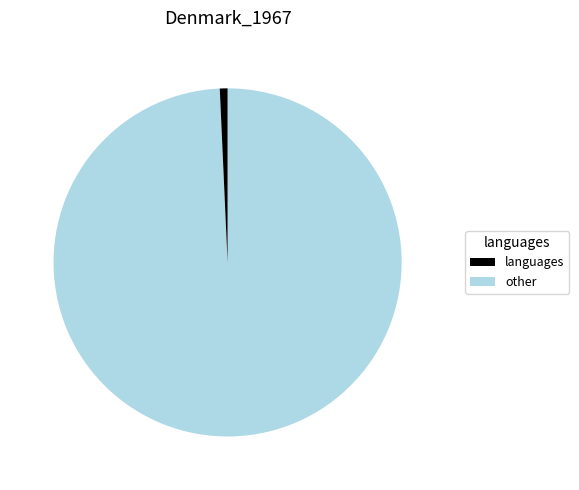

Is there any slice that represents more than half of the pie?

Yes